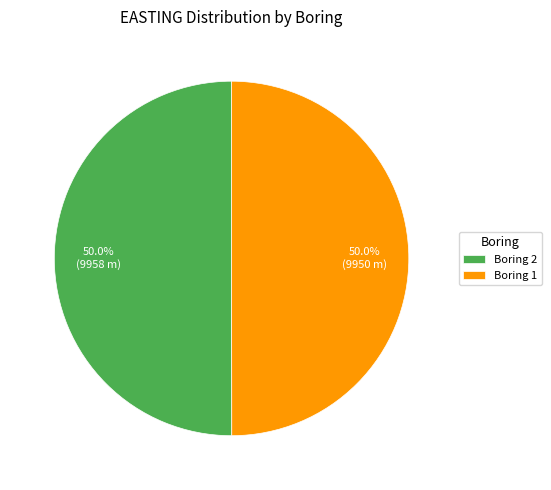

What is the ratio of the value at Boring 2 to the value at Boring 1?

1.0